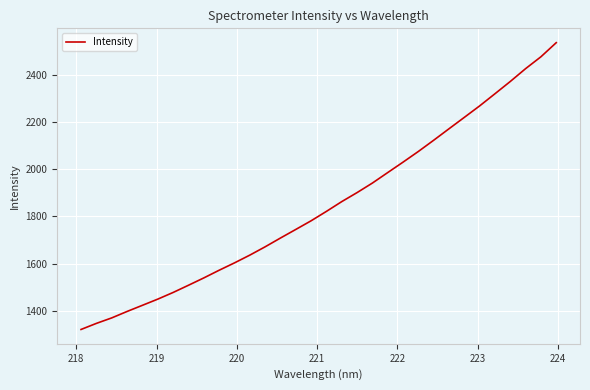

What is the maximum value shown in the chart?

2536.9